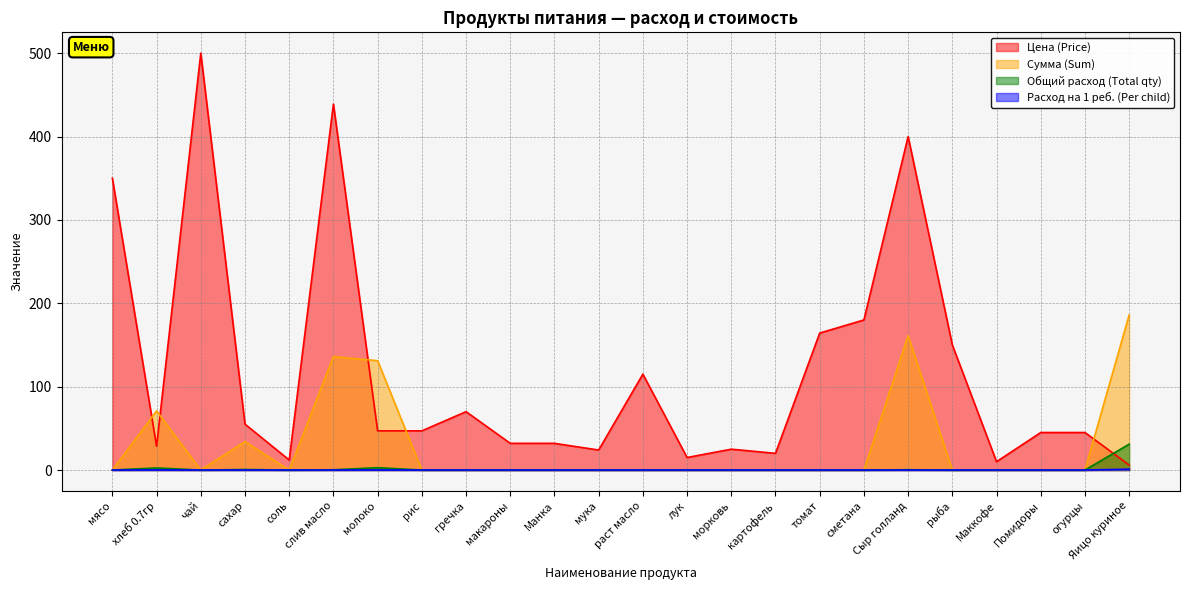

The value of Общий расход (Total qty) at раст масло is -12.1. True or false?

False